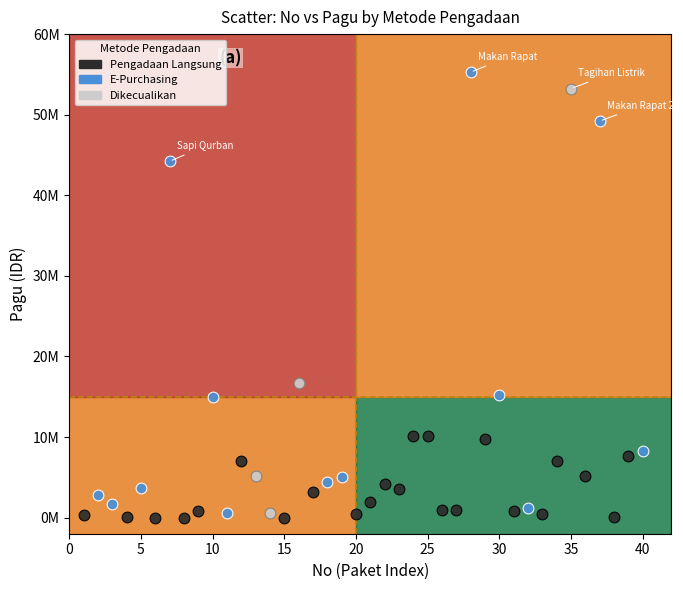

Which series reaches the maximum Y coordinate?

E-Purchasing